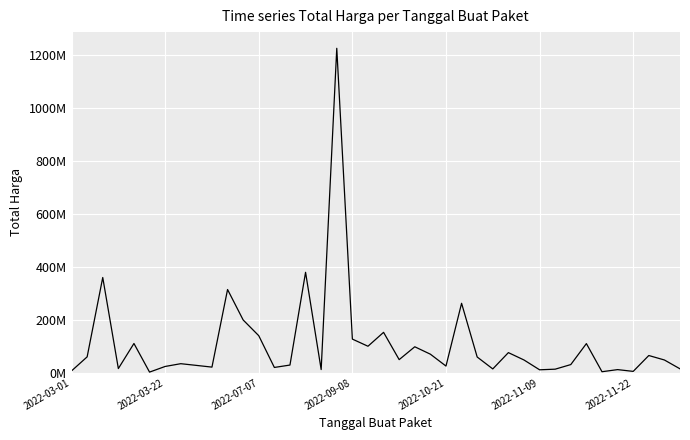

Does the chart display data point markers on the line(s)?

No